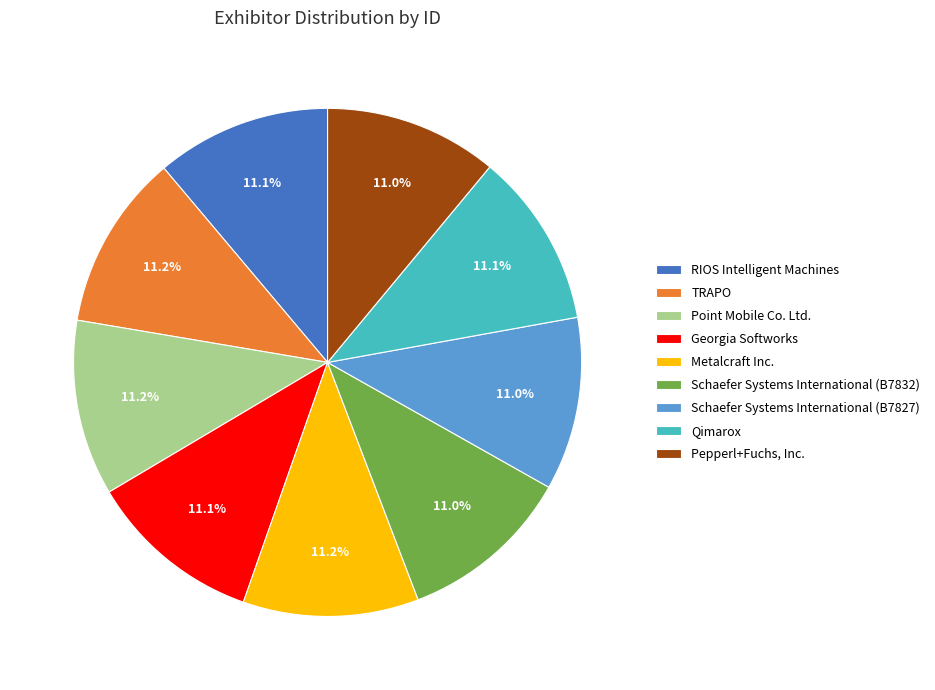

Approximately how many times larger is the value at TRAPO compared to Metalcraft Inc.?

1.0